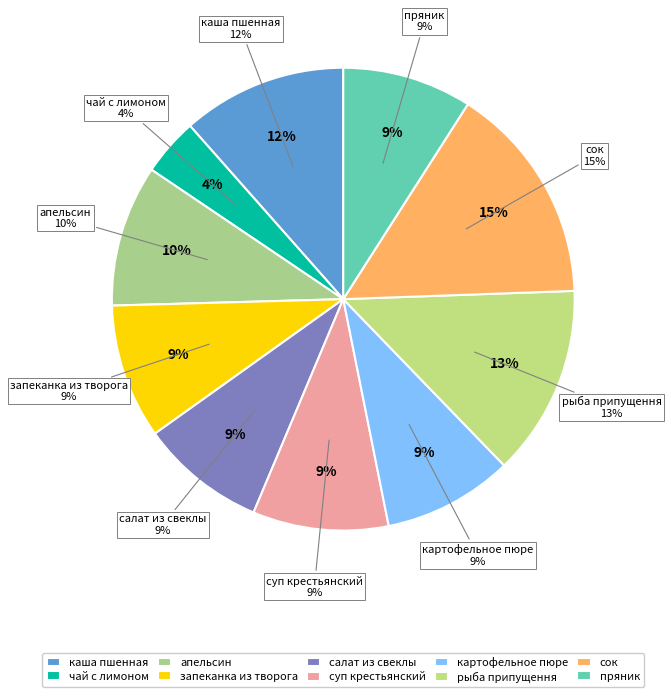

True or false: салат из свеклы отварной accounts for 1% of the total.

False